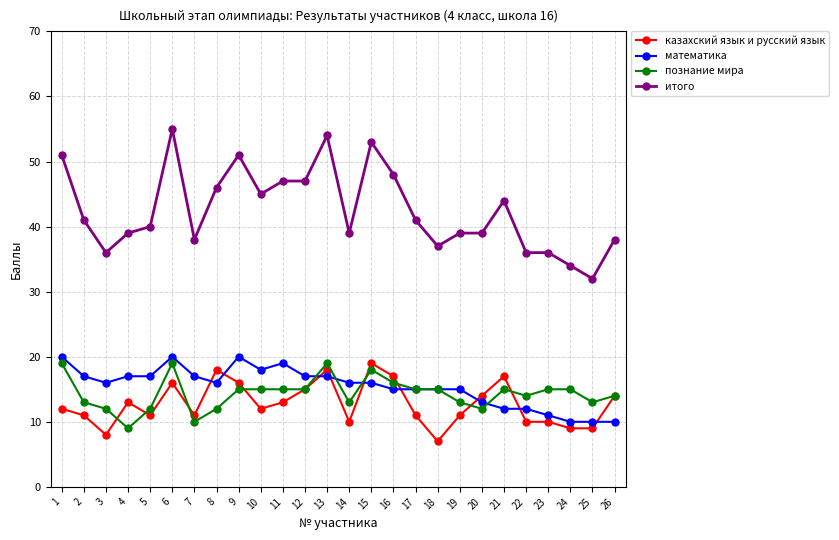

True or false: математика and познание мира intersect in this chart.

True